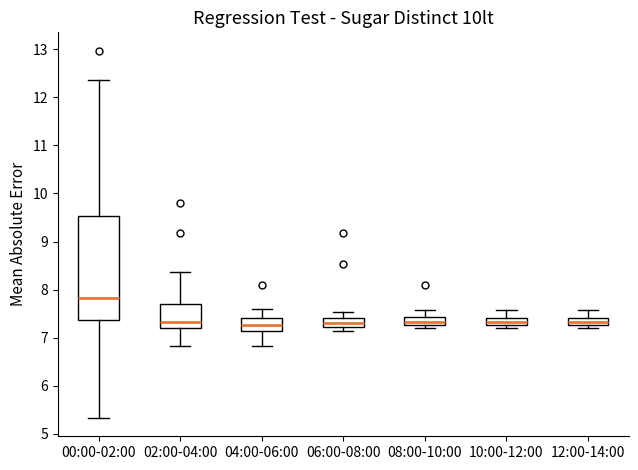

Which box has the highest median line?

00:00-02:00